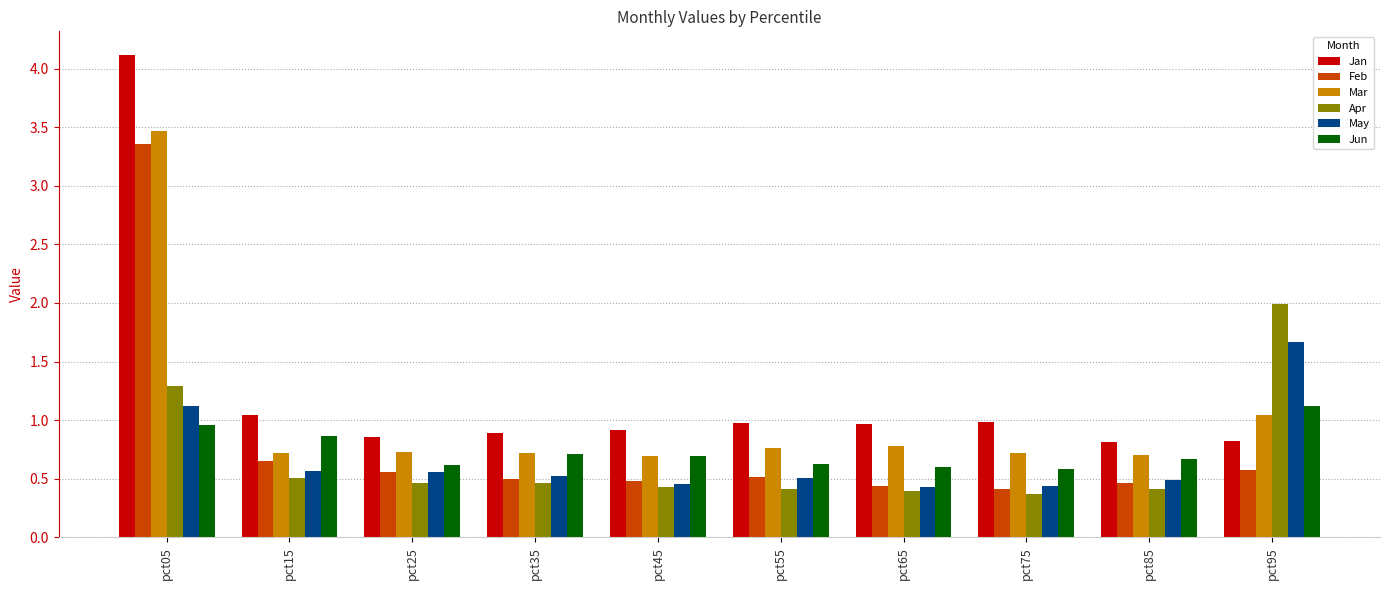

Rank the series by their maximum value, from highest to lowest.

Jan, Mar, Feb, Apr, May, Jun